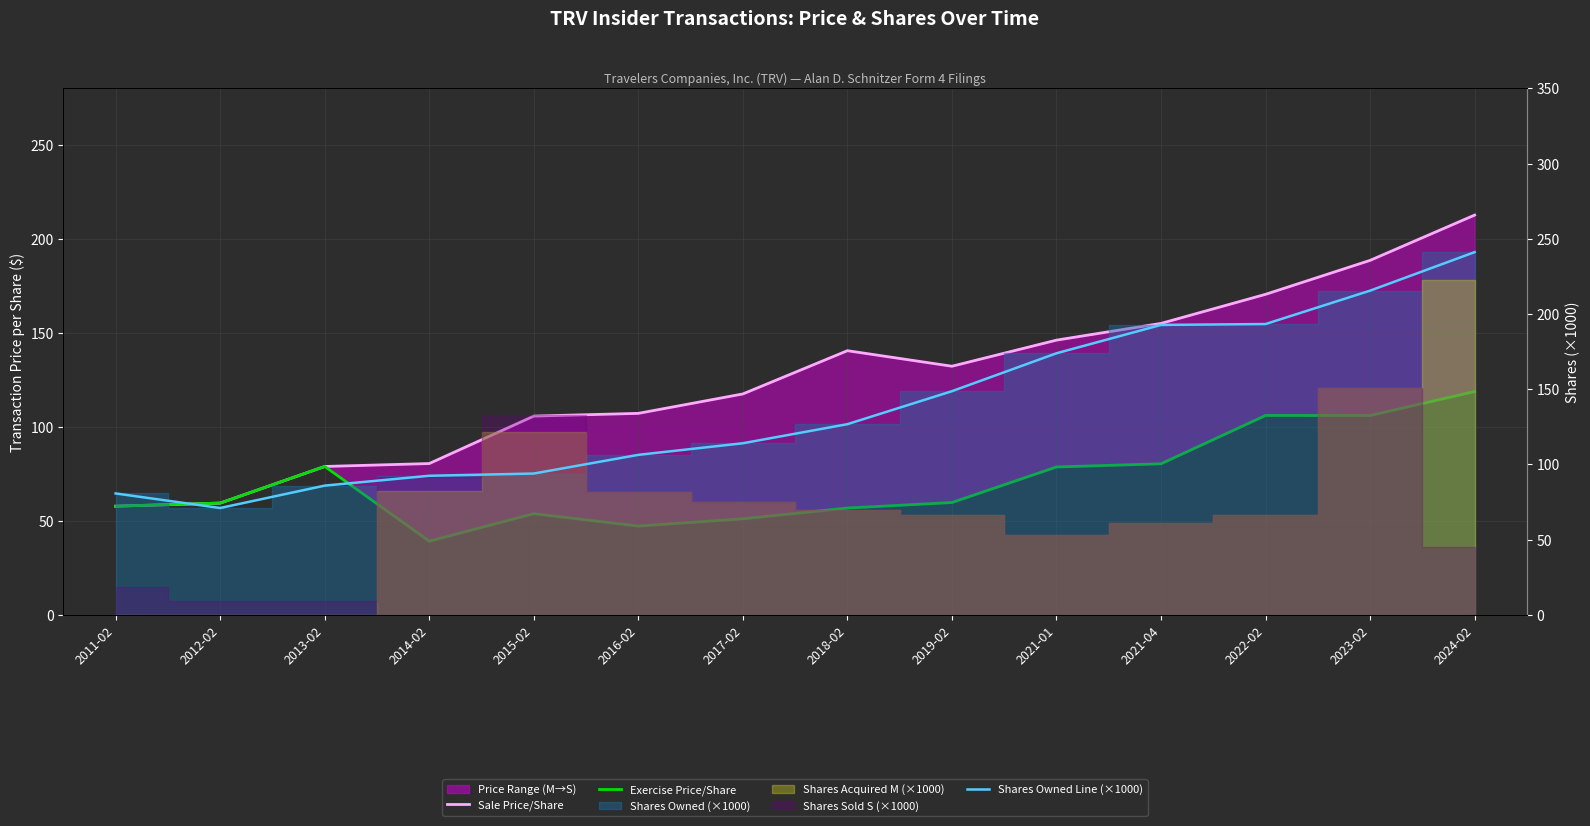

At which category is the sum across all series the highest?

2024-02